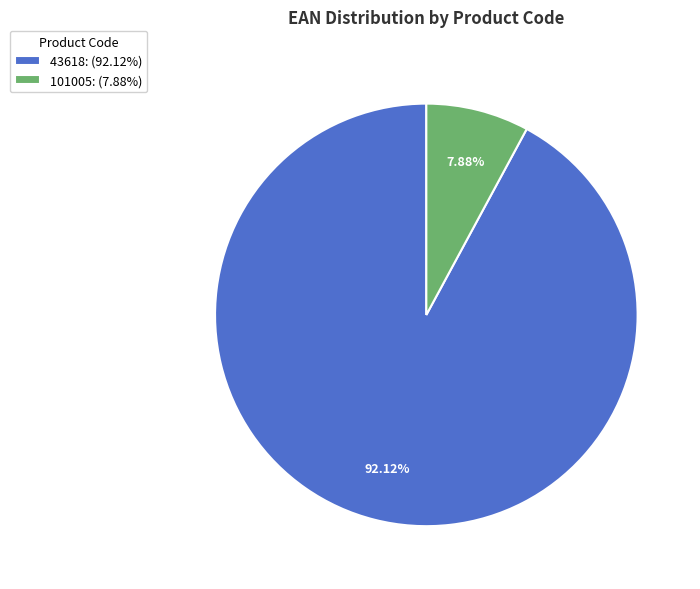

Is there any slice that represents more than half of the pie?

Yes